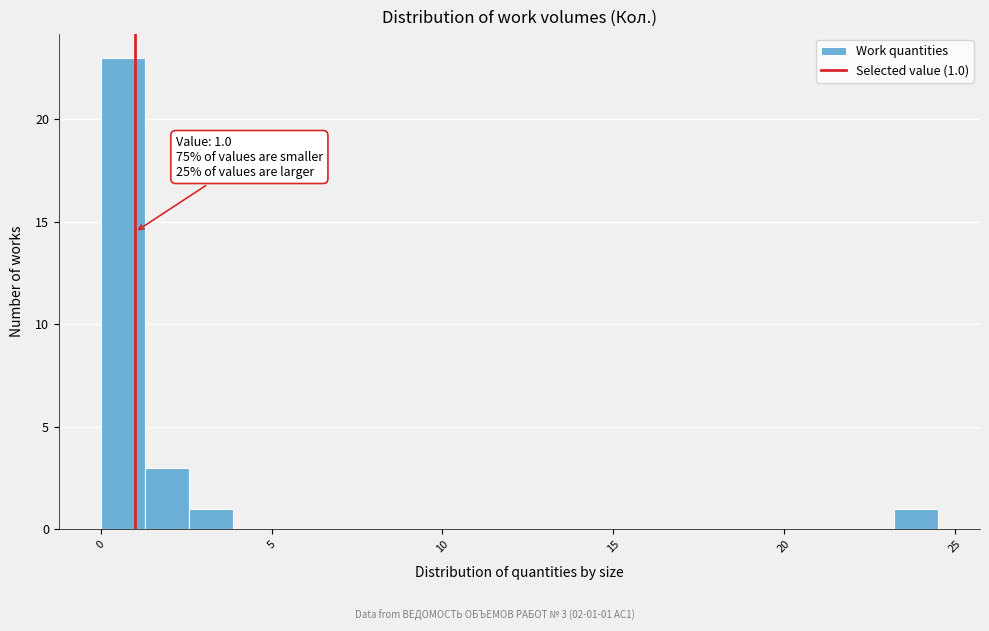

Around what value on the x-axis is the tallest bar? Give the approximate position of its centre, as read against the axis.

0.5